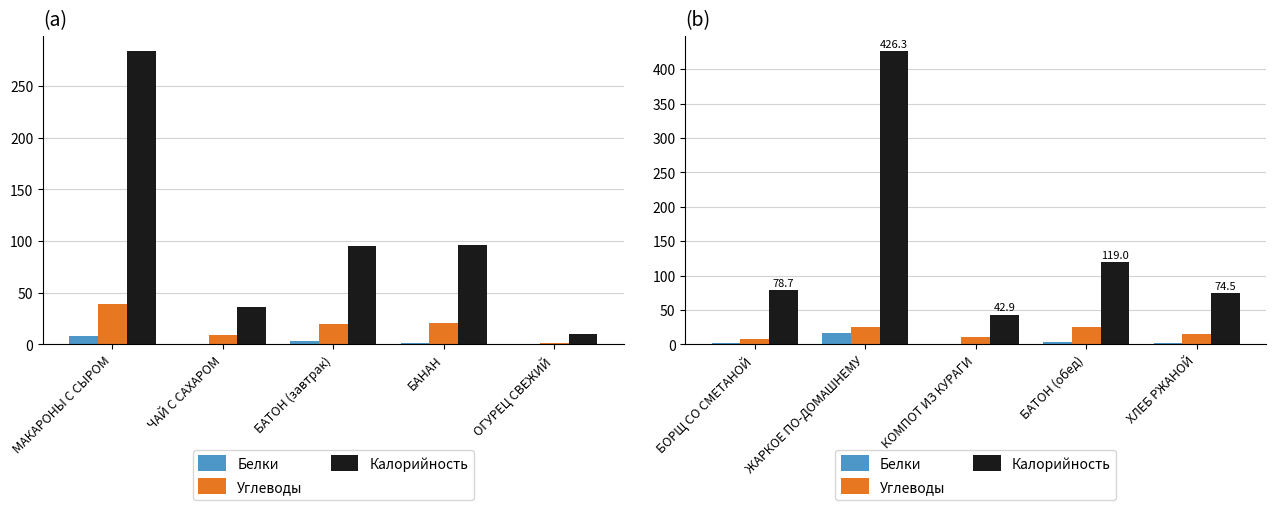

What position from the right is ХЛЕБ РЖАНОЙ?

1